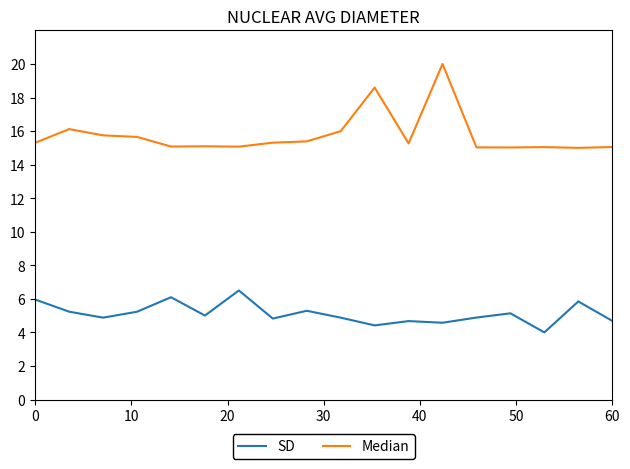

List the series in order of their peak value, lowest first.

SD, Median